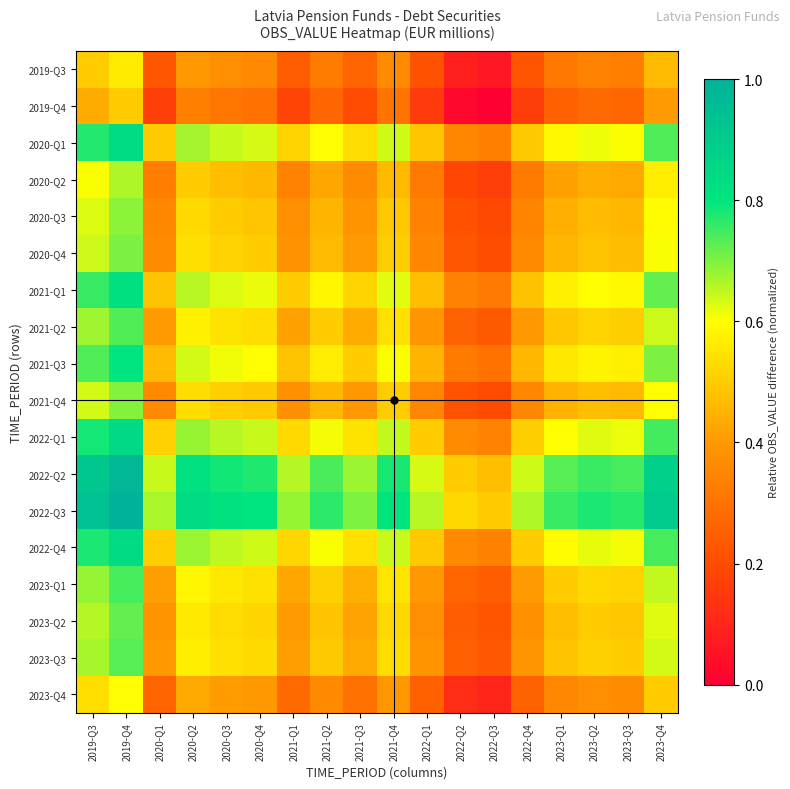

Reading right to left, what are all the values shown in this chart?

2019-Q3: 2023-Q4=0.5	2023-Q3=0.3	2023-Q2=0.3	2023-Q1=0.3	2022-Q4=0.2	2022-Q3=0.1	2022-Q2=0.1	2022-Q1=0.2	2021-Q4=0.4	2021-Q3=0.3	2021-Q2=0.3	2021-Q1=0.2	2020-Q4=0.4	2020-Q3=0.4	2020-Q2=0.4	2020-Q1=0.2	2019-Q4=0.6	2019-Q3=0.5
2019-Q4: 2023-Q4=0.4	2023-Q3=0.3	2023-Q2=0.3	2023-Q1=0.3	2022-Q4=0.2	2022-Q3=0.0	2022-Q2=0.0	2022-Q1=0.2	2021-Q4=0.3	2021-Q3=0.2	2021-Q2=0.3	2021-Q1=0.2	2020-Q4=0.3	2020-Q3=0.3	2020-Q2=0.3	2020-Q1=0.2	2019-Q4=0.5	2019-Q3=0.4
2020-Q1: 2023-Q4=0.7	2023-Q3=0.6	2023-Q2=0.6	2023-Q1=0.6	2022-Q4=0.5	2022-Q3=0.3	2022-Q2=0.4	2022-Q1=0.5	2021-Q4=0.6	2021-Q3=0.5	2021-Q2=0.6	2021-Q1=0.5	2020-Q4=0.6	2020-Q3=0.6	2020-Q2=0.7	2020-Q1=0.5	2019-Q4=0.8	2019-Q3=0.8
2020-Q2: 2023-Q4=0.6	2023-Q3=0.4	2023-Q2=0.4	2023-Q1=0.4	2022-Q4=0.3	2022-Q3=0.2	2022-Q2=0.2	2022-Q1=0.3	2021-Q4=0.5	2021-Q3=0.4	2021-Q2=0.4	2021-Q1=0.3	2020-Q4=0.5	2020-Q3=0.5	2020-Q2=0.5	2020-Q1=0.3	2019-Q4=0.7	2019-Q3=0.6
2020-Q3: 2023-Q4=0.6	2023-Q3=0.5	2023-Q2=0.5	2023-Q1=0.4	2022-Q4=0.4	2022-Q3=0.2	2022-Q2=0.2	2022-Q1=0.3	2021-Q4=0.5	2021-Q3=0.4	2021-Q2=0.5	2021-Q1=0.4	2020-Q4=0.5	2020-Q3=0.5	2020-Q2=0.5	2020-Q1=0.4	2019-Q4=0.7	2019-Q3=0.6
2020-Q4: 2023-Q4=0.6	2023-Q3=0.5	2023-Q2=0.5	2023-Q1=0.5	2022-Q4=0.4	2022-Q3=0.2	2022-Q2=0.2	2022-Q1=0.4	2021-Q4=0.5	2021-Q3=0.4	2021-Q2=0.5	2021-Q1=0.4	2020-Q4=0.5	2020-Q3=0.5	2020-Q2=0.5	2020-Q1=0.4	2019-Q4=0.7	2019-Q3=0.6
2021-Q1: 2023-Q4=0.7	2023-Q3=0.6	2023-Q2=0.6	2023-Q1=0.6	2022-Q4=0.5	2022-Q3=0.3	2022-Q2=0.3	2022-Q1=0.5	2021-Q4=0.6	2021-Q3=0.5	2021-Q2=0.6	2021-Q1=0.5	2020-Q4=0.6	2020-Q3=0.6	2020-Q2=0.7	2020-Q1=0.5	2019-Q4=0.8	2019-Q3=0.8
2021-Q2: 2023-Q4=0.6	2023-Q3=0.5	2023-Q2=0.5	2023-Q1=0.5	2022-Q4=0.4	2022-Q3=0.2	2022-Q2=0.3	2022-Q1=0.4	2021-Q4=0.5	2021-Q3=0.4	2021-Q2=0.5	2021-Q1=0.4	2020-Q4=0.5	2020-Q3=0.5	2020-Q2=0.6	2020-Q1=0.4	2019-Q4=0.7	2019-Q3=0.7
2021-Q3: 2023-Q4=0.7	2023-Q3=0.6	2023-Q2=0.6	2023-Q1=0.6	2022-Q4=0.5	2022-Q3=0.3	2022-Q2=0.3	2022-Q1=0.5	2021-Q4=0.6	2021-Q3=0.5	2021-Q2=0.6	2021-Q1=0.5	2020-Q4=0.6	2020-Q3=0.6	2020-Q2=0.6	2020-Q1=0.5	2019-Q4=0.8	2019-Q3=0.7
2021-Q4: 2023-Q4=0.6	2023-Q3=0.5	2023-Q2=0.5	2023-Q1=0.5	2022-Q4=0.4	2022-Q3=0.2	2022-Q2=0.2	2022-Q1=0.4	2021-Q4=0.5	2021-Q3=0.4	2021-Q2=0.5	2021-Q1=0.4	2020-Q4=0.5	2020-Q3=0.5	2020-Q2=0.5	2020-Q1=0.4	2019-Q4=0.7	2019-Q3=0.6
2022-Q1: 2023-Q4=0.7	2023-Q3=0.6	2023-Q2=0.6	2023-Q1=0.6	2022-Q4=0.5	2022-Q3=0.3	2022-Q2=0.4	2022-Q1=0.5	2021-Q4=0.6	2021-Q3=0.5	2021-Q2=0.6	2021-Q1=0.5	2020-Q4=0.6	2020-Q3=0.7	2020-Q2=0.7	2020-Q1=0.5	2019-Q4=0.8	2019-Q3=0.8
2022-Q2: 2023-Q4=0.9	2023-Q3=0.7	2023-Q2=0.8	2023-Q1=0.7	2022-Q4=0.6	2022-Q3=0.5	2022-Q2=0.5	2022-Q1=0.6	2021-Q4=0.8	2021-Q3=0.7	2021-Q2=0.7	2021-Q1=0.7	2020-Q4=0.8	2020-Q3=0.8	2020-Q2=0.8	2020-Q1=0.6	2019-Q4=1.0	2019-Q3=0.9
2022-Q3: 2023-Q4=0.9	2023-Q3=0.8	2023-Q2=0.8	2023-Q1=0.8	2022-Q4=0.7	2022-Q3=0.5	2022-Q2=0.5	2022-Q1=0.7	2021-Q4=0.8	2021-Q3=0.7	2021-Q2=0.8	2021-Q1=0.7	2020-Q4=0.8	2020-Q3=0.8	2020-Q2=0.8	2020-Q1=0.7	2019-Q4=1.0	2019-Q3=0.9
2022-Q4: 2023-Q4=0.7	2023-Q3=0.6	2023-Q2=0.6	2023-Q1=0.6	2022-Q4=0.5	2022-Q3=0.3	2022-Q2=0.4	2022-Q1=0.5	2021-Q4=0.6	2021-Q3=0.5	2021-Q2=0.6	2021-Q1=0.5	2020-Q4=0.6	2020-Q3=0.6	2020-Q2=0.7	2020-Q1=0.5	2019-Q4=0.8	2019-Q3=0.8
2023-Q1: 2023-Q4=0.6	2023-Q3=0.5	2023-Q2=0.5	2023-Q1=0.5	2022-Q4=0.4	2022-Q3=0.2	2022-Q2=0.3	2022-Q1=0.4	2021-Q4=0.5	2021-Q3=0.4	2021-Q2=0.5	2021-Q1=0.4	2020-Q4=0.5	2020-Q3=0.6	2020-Q2=0.6	2020-Q1=0.4	2019-Q4=0.7	2019-Q3=0.7
2023-Q2: 2023-Q4=0.6	2023-Q3=0.5	2023-Q2=0.5	2023-Q1=0.5	2022-Q4=0.4	2022-Q3=0.2	2022-Q2=0.2	2022-Q1=0.4	2021-Q4=0.5	2021-Q3=0.4	2021-Q2=0.5	2021-Q1=0.4	2020-Q4=0.5	2020-Q3=0.5	2020-Q2=0.6	2020-Q1=0.4	2019-Q4=0.7	2019-Q3=0.7
2023-Q3: 2023-Q4=0.6	2023-Q3=0.5	2023-Q2=0.5	2023-Q1=0.5	2022-Q4=0.4	2022-Q3=0.2	2022-Q2=0.3	2022-Q1=0.4	2021-Q4=0.5	2021-Q3=0.4	2021-Q2=0.5	2021-Q1=0.4	2020-Q4=0.5	2020-Q3=0.5	2020-Q2=0.6	2020-Q1=0.4	2019-Q4=0.7	2019-Q3=0.7
2023-Q4: 2023-Q4=0.5	2023-Q3=0.4	2023-Q2=0.4	2023-Q1=0.4	2022-Q4=0.3	2022-Q3=0.1	2022-Q2=0.1	2022-Q1=0.3	2021-Q4=0.4	2021-Q3=0.3	2021-Q2=0.4	2021-Q1=0.3	2020-Q4=0.4	2020-Q3=0.4	2020-Q2=0.4	2020-Q1=0.3	2019-Q4=0.6	2019-Q3=0.5